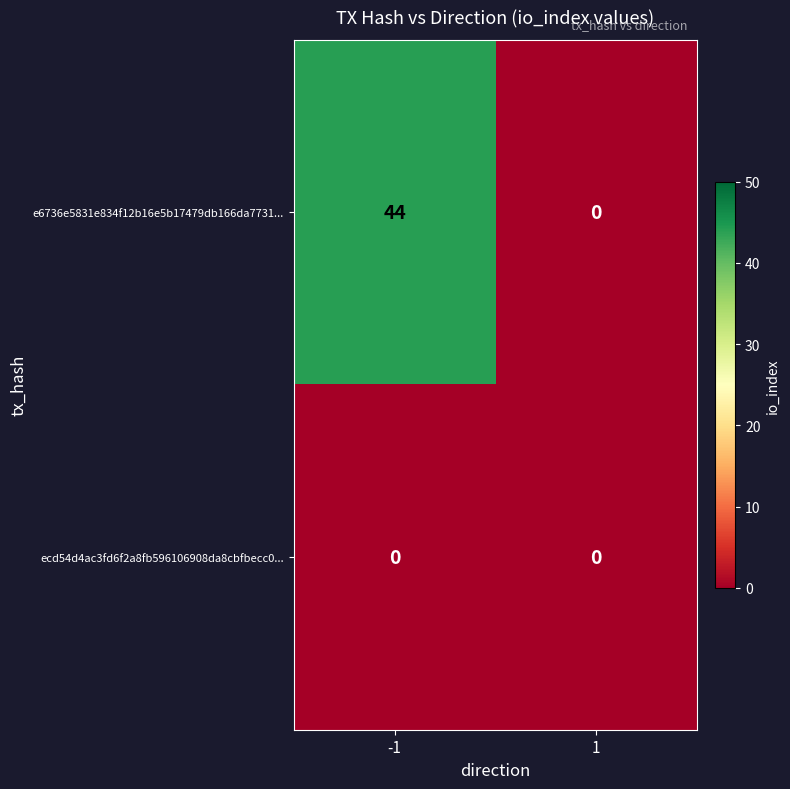

What is the total value across all series at -1?

44